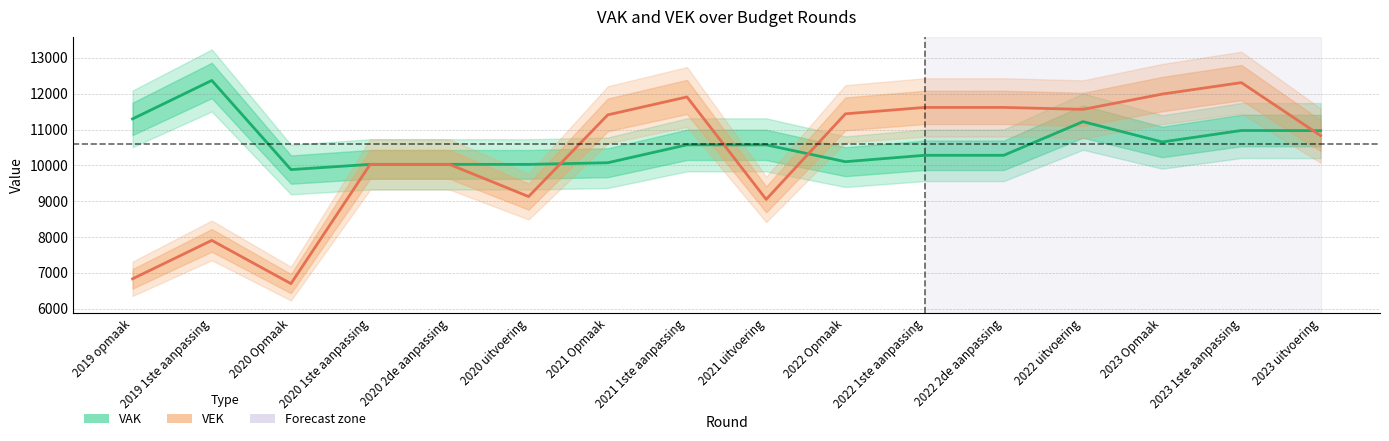

At which category does VEK reach its first local peak?

2019 1ste aanpassing